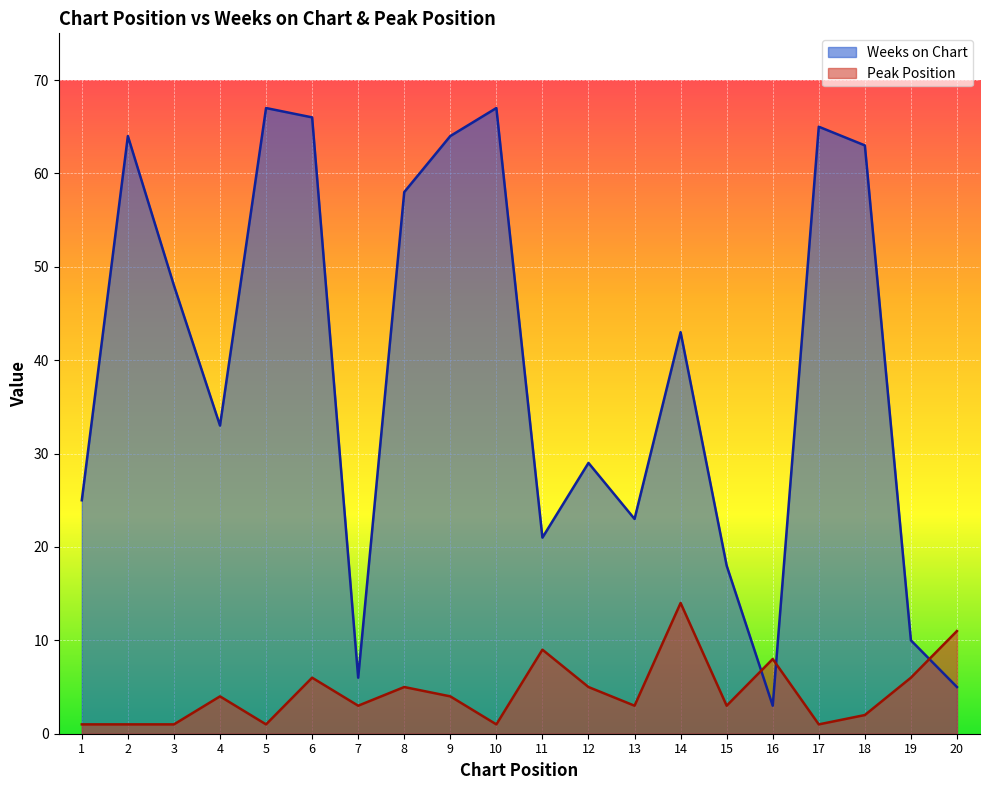

Reading right to left, extract all data points from this chart.

Weeks on Chart: 20=5	19=10	18=63	17=65	16=3	15=18	14=43	13=23	12=29	11=21	10=67	9=64	8=58	7=6	6=66	5=67	4=33	3=48	2=64	1=25
Peak Position: 20=11	19=6	18=2	17=1	16=8	15=3	14=14	13=3	12=5	11=9	10=1	9=4	8=5	7=3	6=6	5=1	4=4	3=1	2=1	1=1